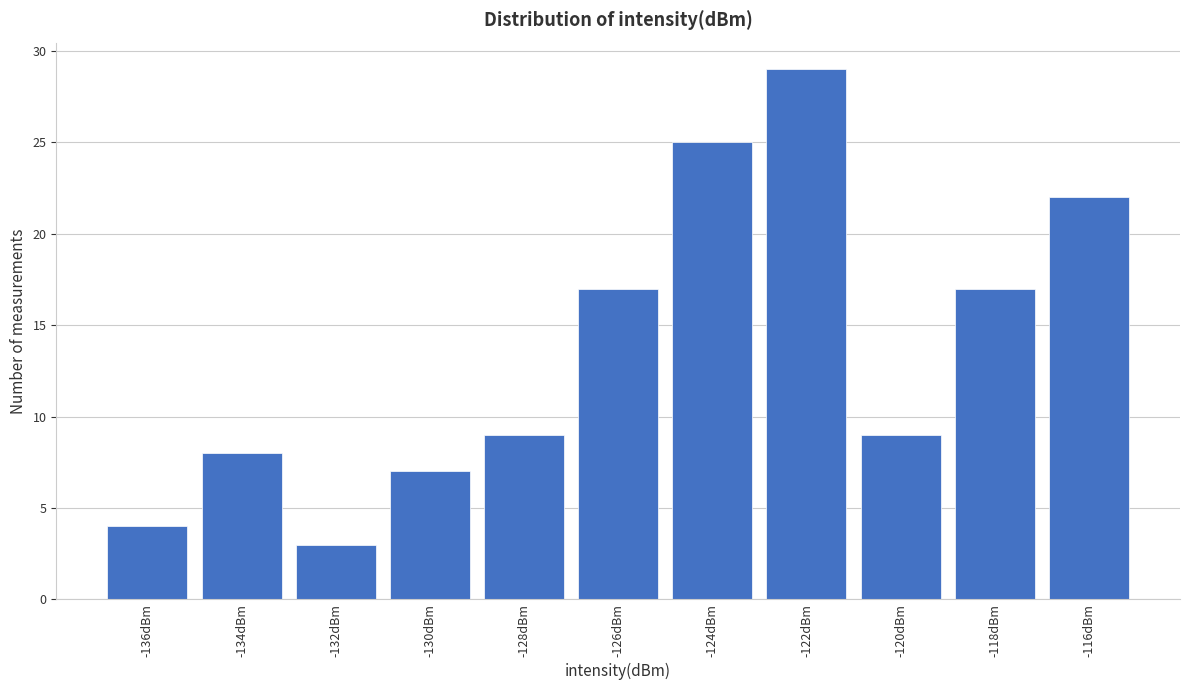

Reading left to right, extract all data points from this chart.

-136dBm=4	-134dBm=8	-132dBm=3	-130dBm=7	-128dBm=9	-126dBm=17	-124dBm=25	-122dBm=29	-120dBm=9	-118dBm=17	-116dBm=22